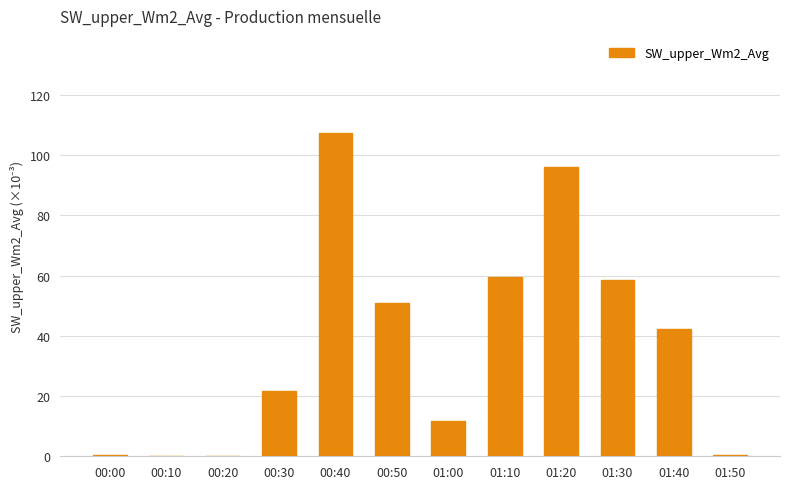

What is the change in value from 01:00 to 01:30?

+46.7